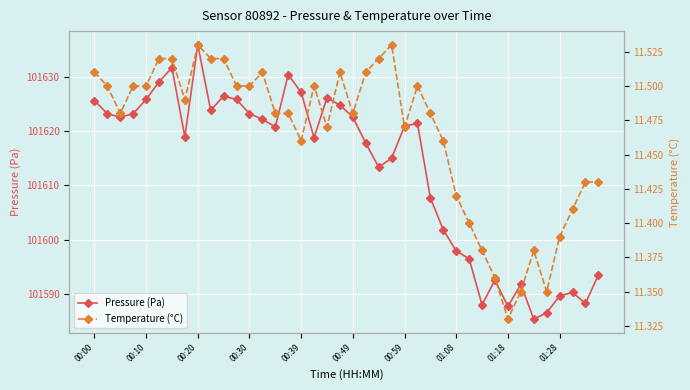

Count the Temperature (°C) values in the range 11 to 12.

40